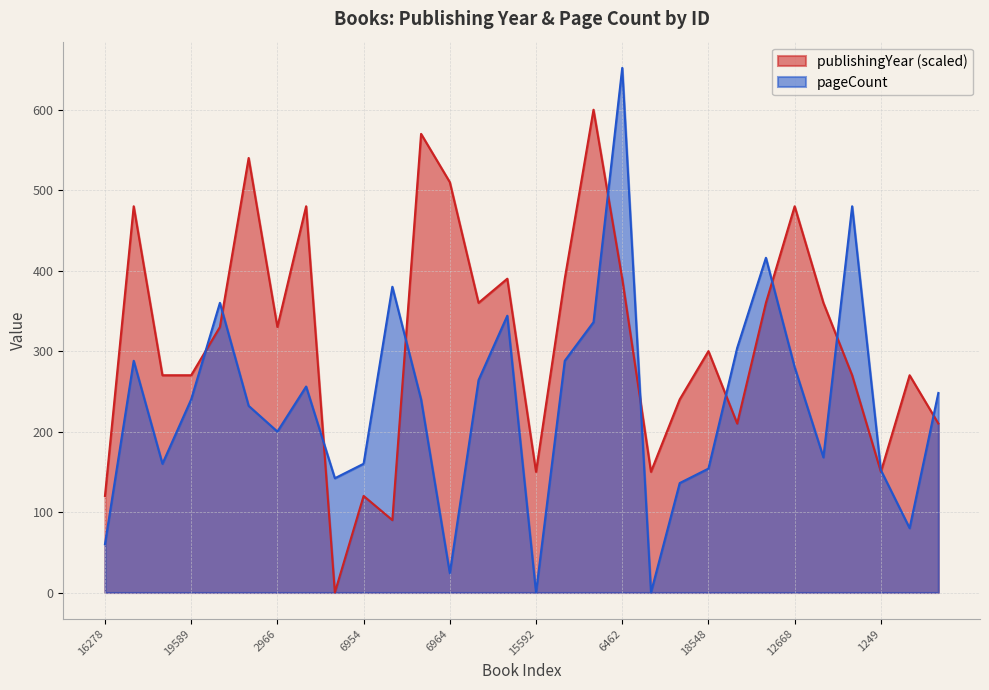

How many lines are shown in the chart?

2